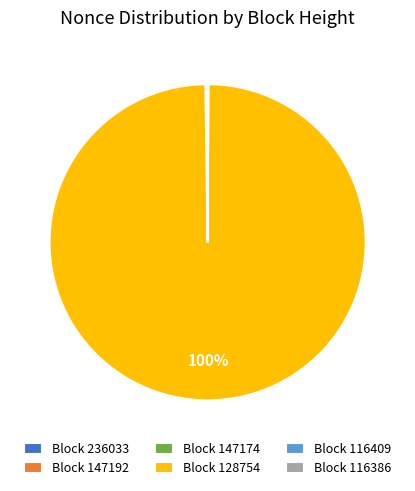

To the nearest percent, what percentage of the pie is Block 128754?

100%